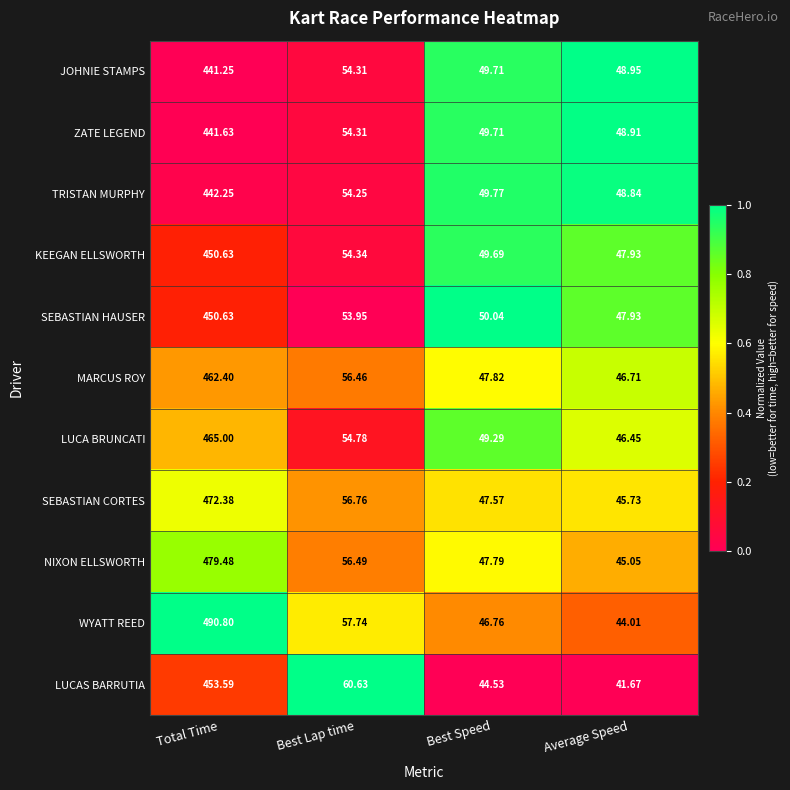

Which series has the largest total across all categories?

WYATT REED